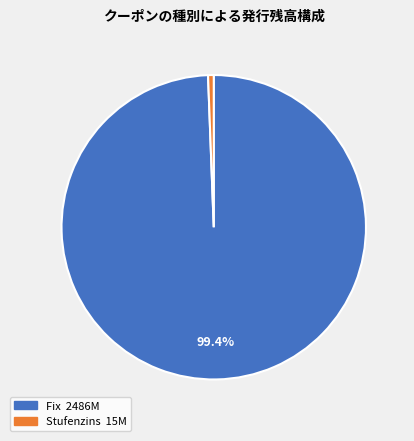

Is there any slice that represents more than half of the pie?

Yes